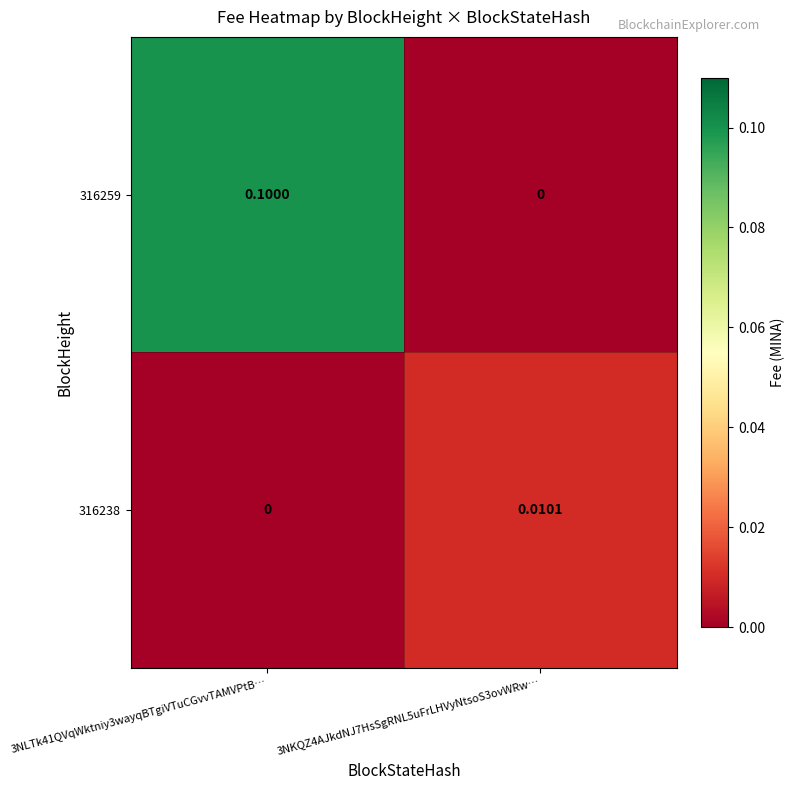

Is the value of 316238 at 3NKQZ4AJkdNJ7HsSgRNL5uFrLHVyNtsoS3ovWRw… greater than the value of 316259 at 3NLTk41QVqWktniy3wayqBTgiVTuCGvvTAMVPtB…?

No